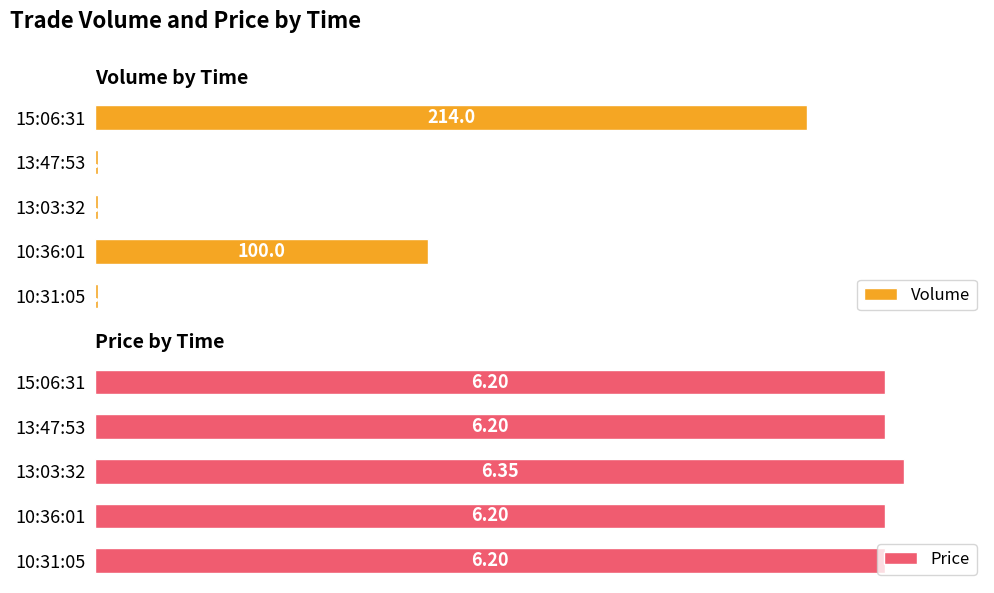

What is the value of the Volume bar at the 5th from the left?

1.0